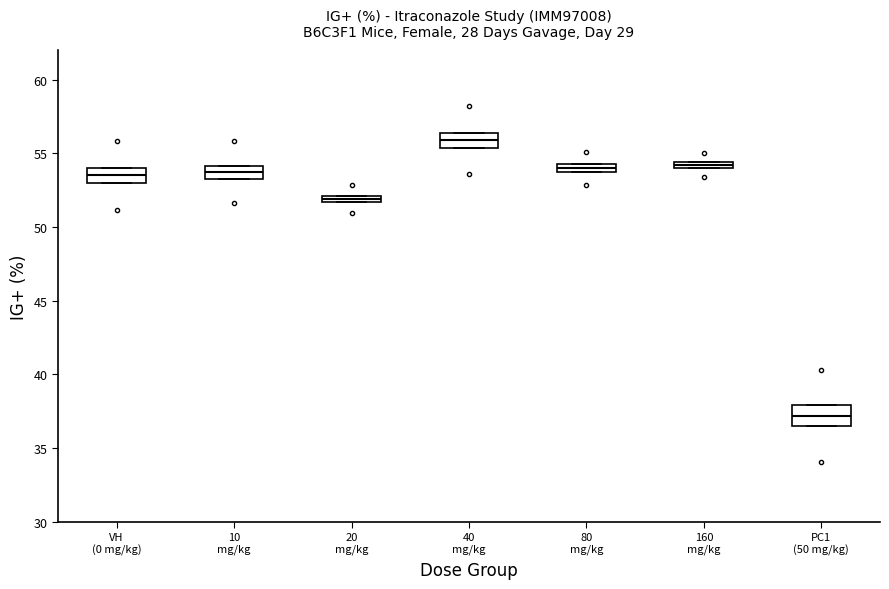

Where does the median line of the box for 10 mg/kg sit on the y-axis? The values are not printed on the chart, so give them approximately, as read against the axis.

53.5